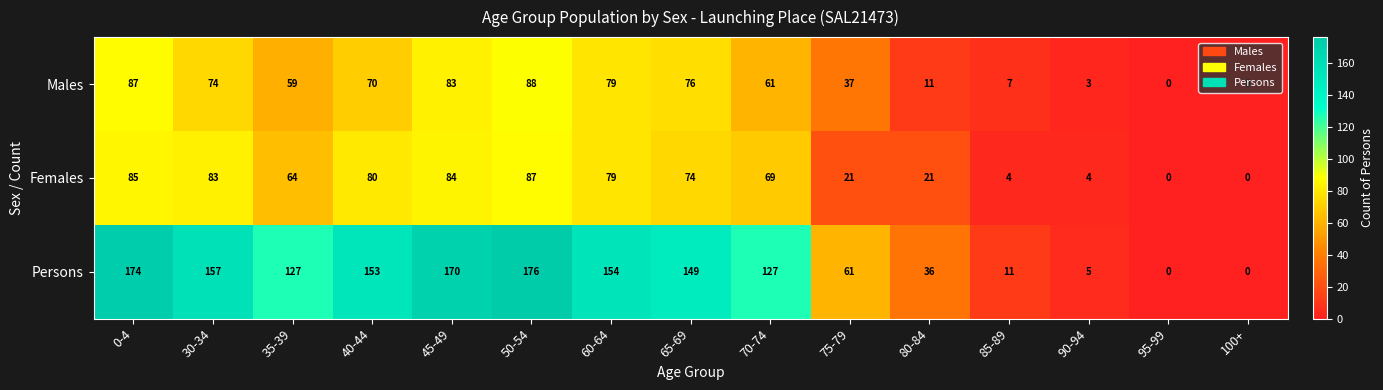

Which series has the largest total across all categories?

Persons